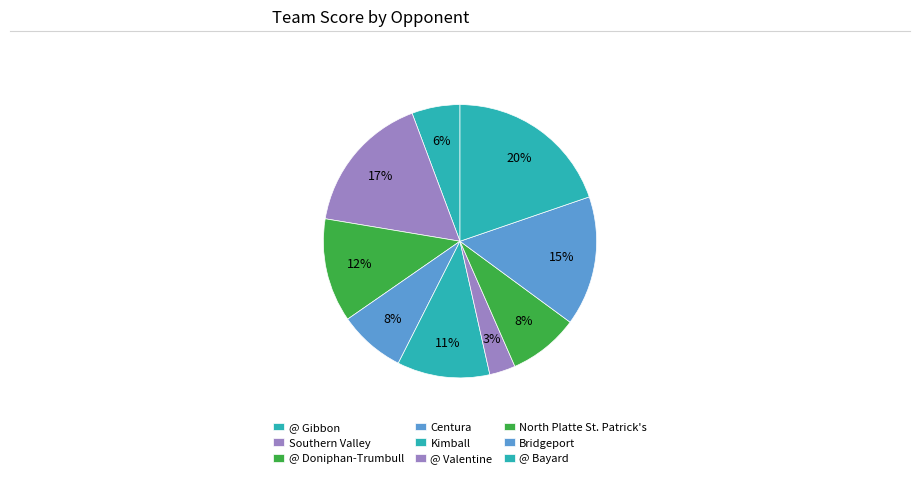

Which slice is the largest?

@ Bayard